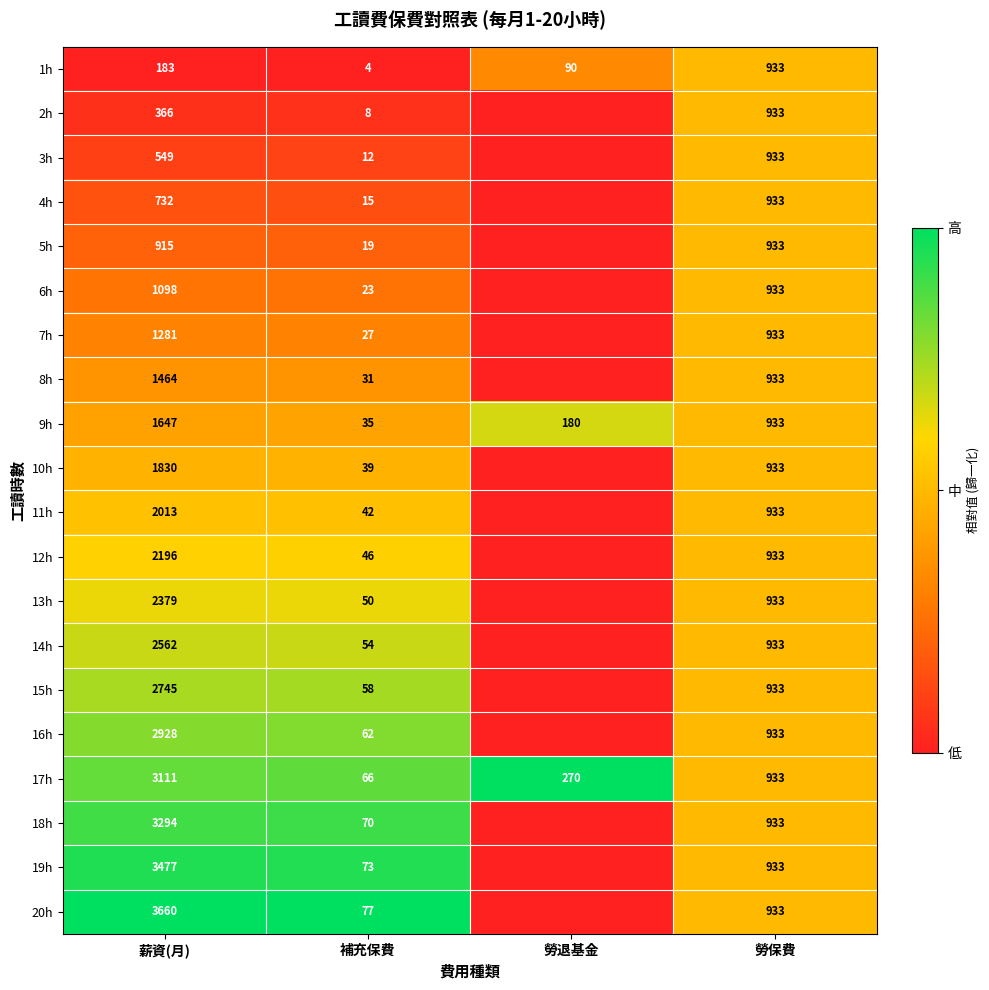

What is the difference between the maximum and minimum values in the 9h series?

1612